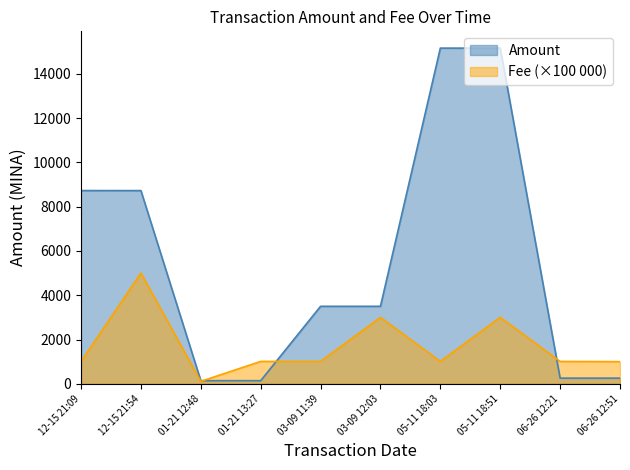

True or false: Amount and Fee intersect in this chart.

True